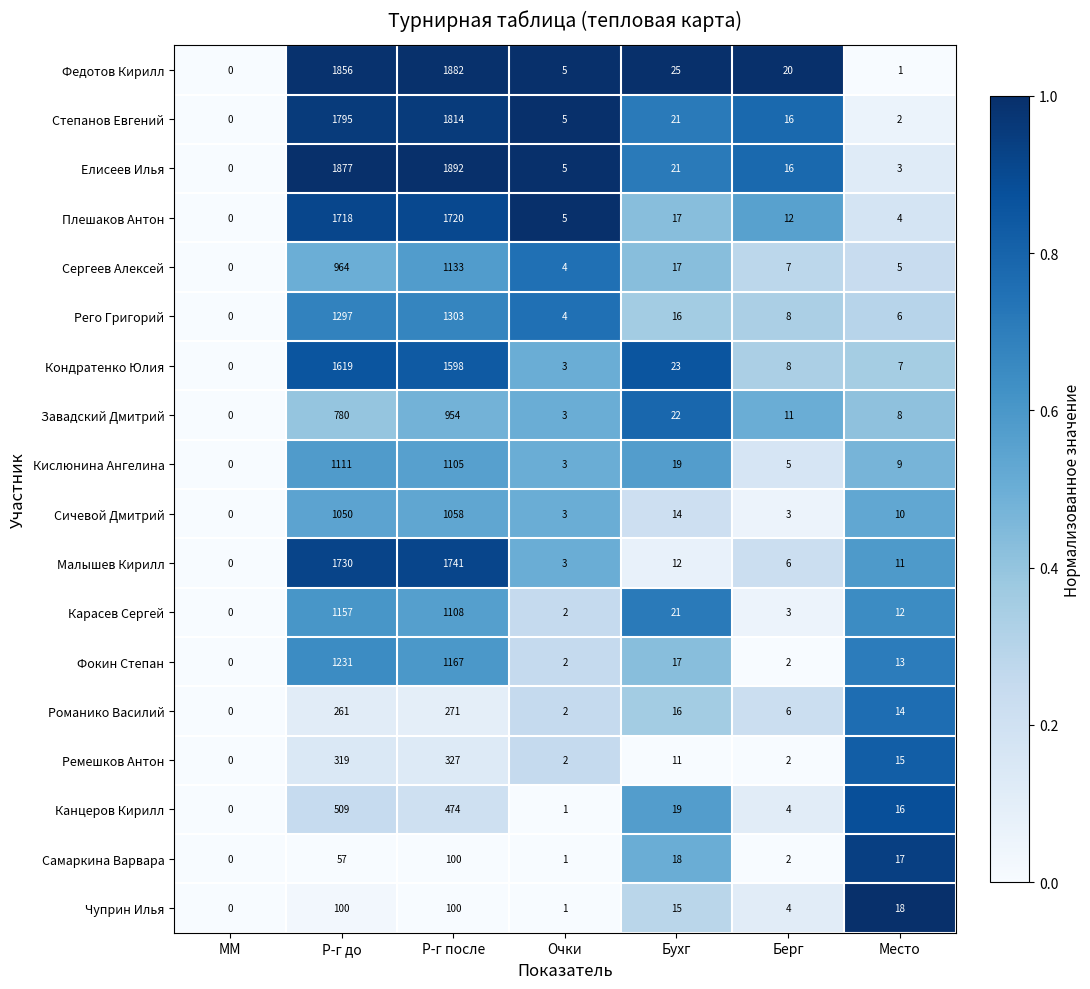

How many categories are shown in the chart?

7